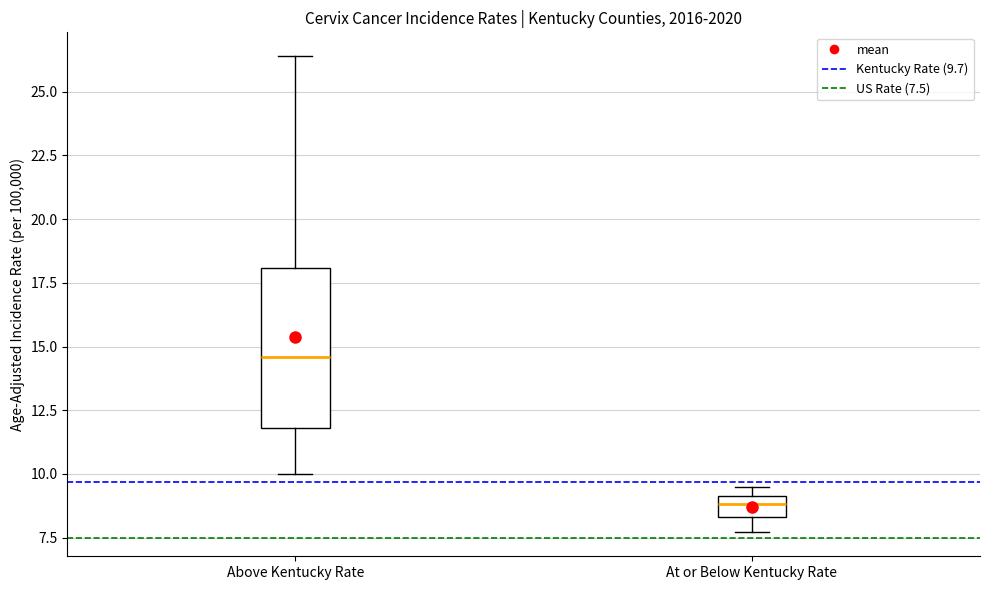

Comparing the boxes themselves (not the whiskers), which one is the tallest?

Above Kentucky Rate